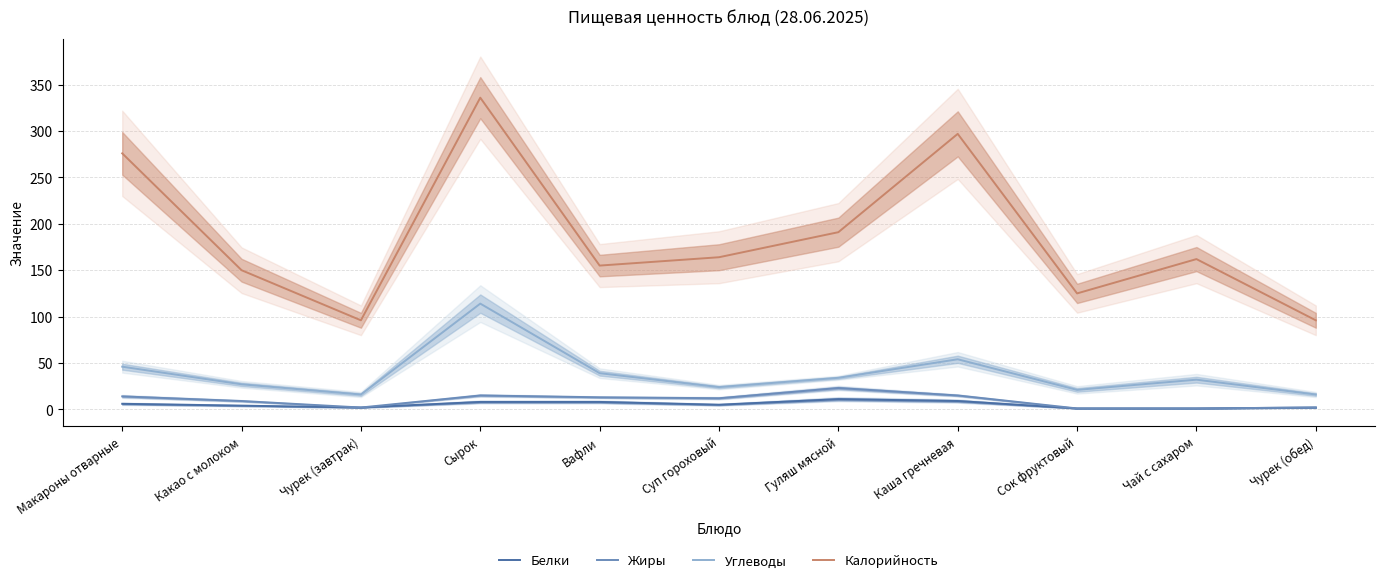

What is the smallest value displayed?

1